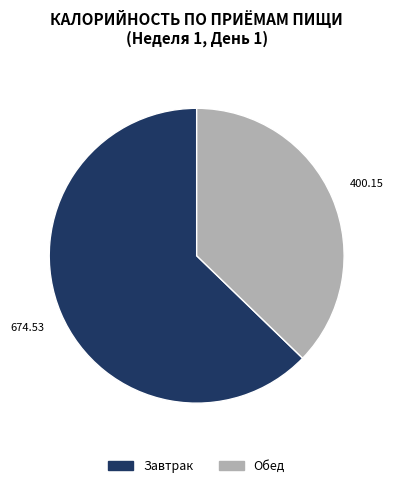

What is the ratio of the value at Обед to the value at Завтрак?

0.6